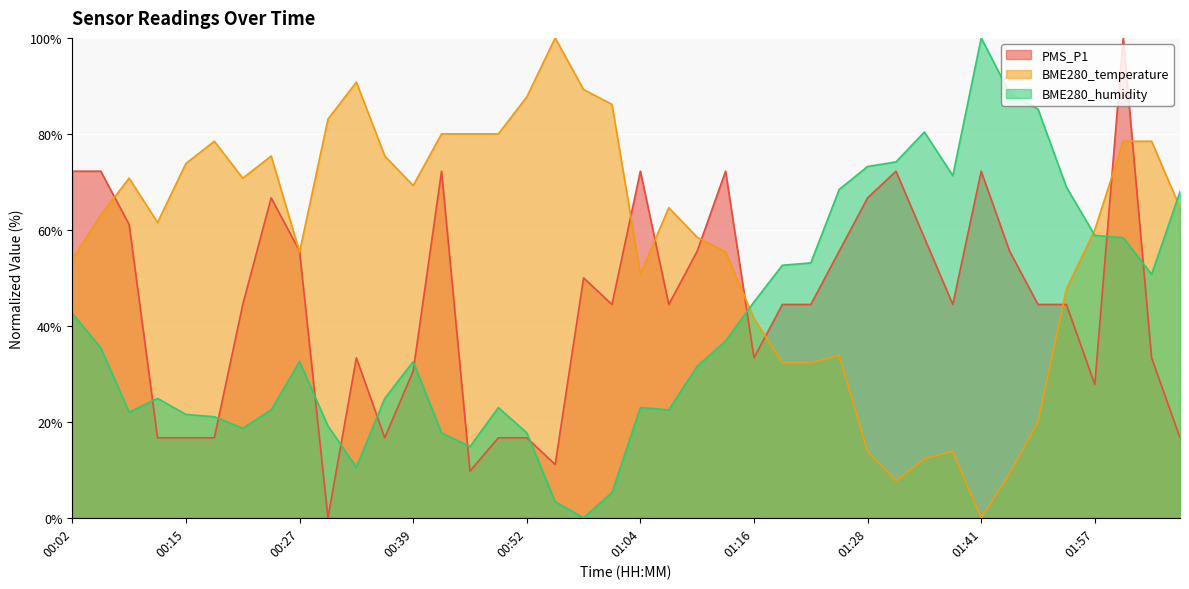

What is the total value across all series at 02:00?

236.8